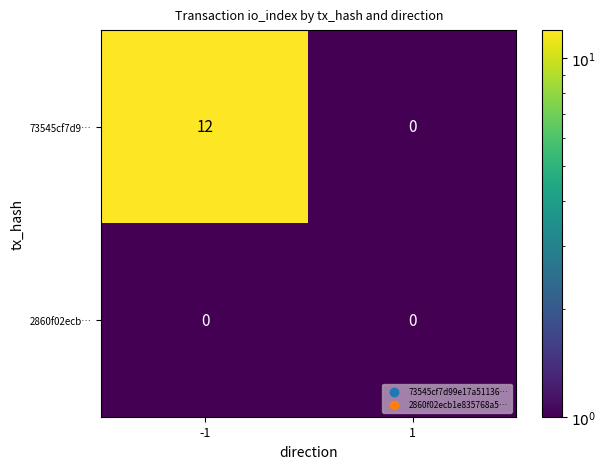

At which category is the sum across all series the highest?

-1